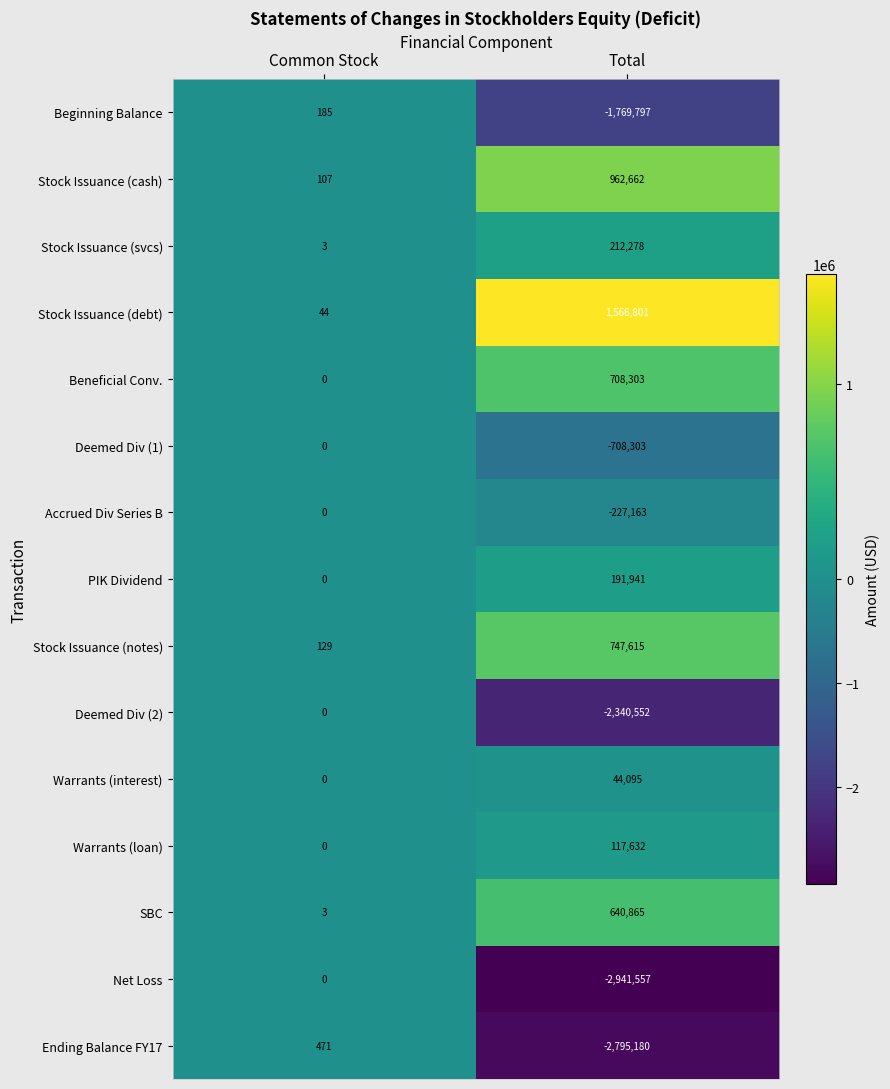

At how many categories does at least one series exceed 963211?

1